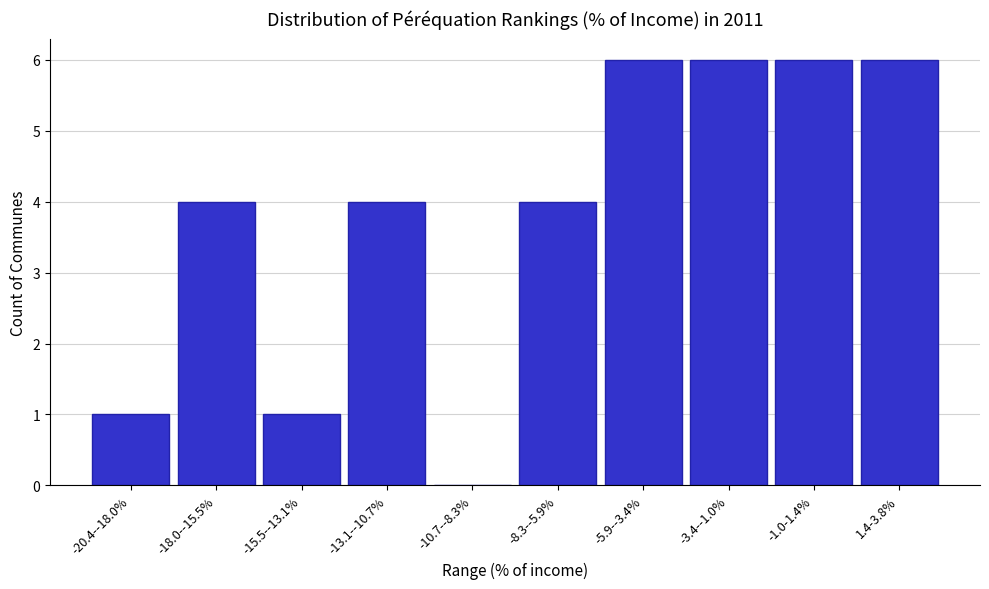

Reading right to left, what are all the values shown in this chart?

1.4-3.8%=6	-1.0-1.4%=6	-3.4--1.0%=6	-5.9--3.4%=6	-8.3--5.9%=4	-10.7--8.3%=0	-13.1--10.7%=4	-15.5--13.1%=1	-18.0--15.5%=4	-20.4--18.0%=1